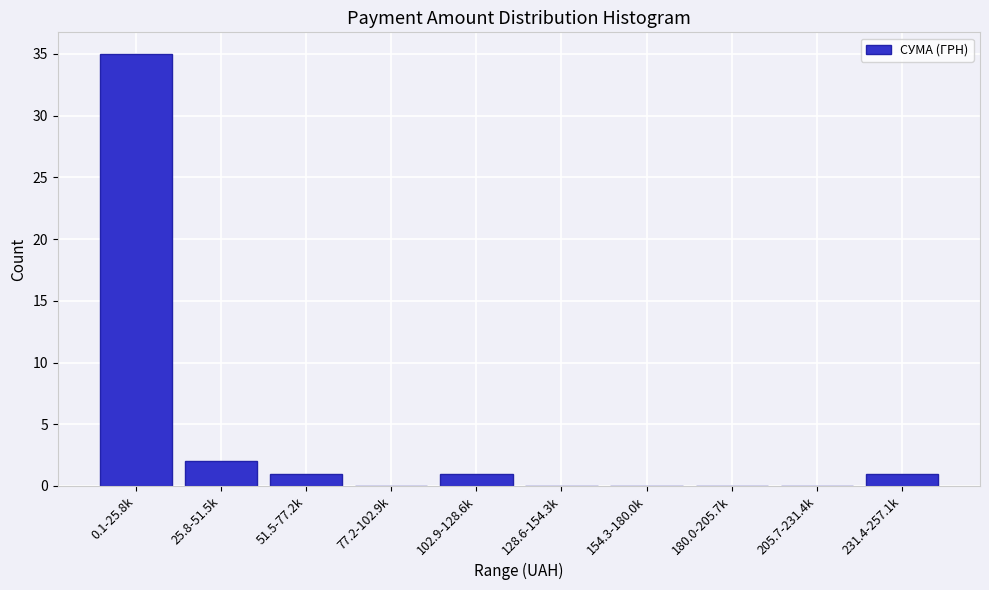

Reading left to right, extract all data points from this chart.

0.1-25.8k=35	25.8-51.5k=2	51.5-77.2k=1	77.2-102.9k=0	102.9-128.6k=1	128.6-154.3k=0	154.3-180.0k=0	180.0-205.7k=0	205.7-231.4k=0	231.4-257.1k=1